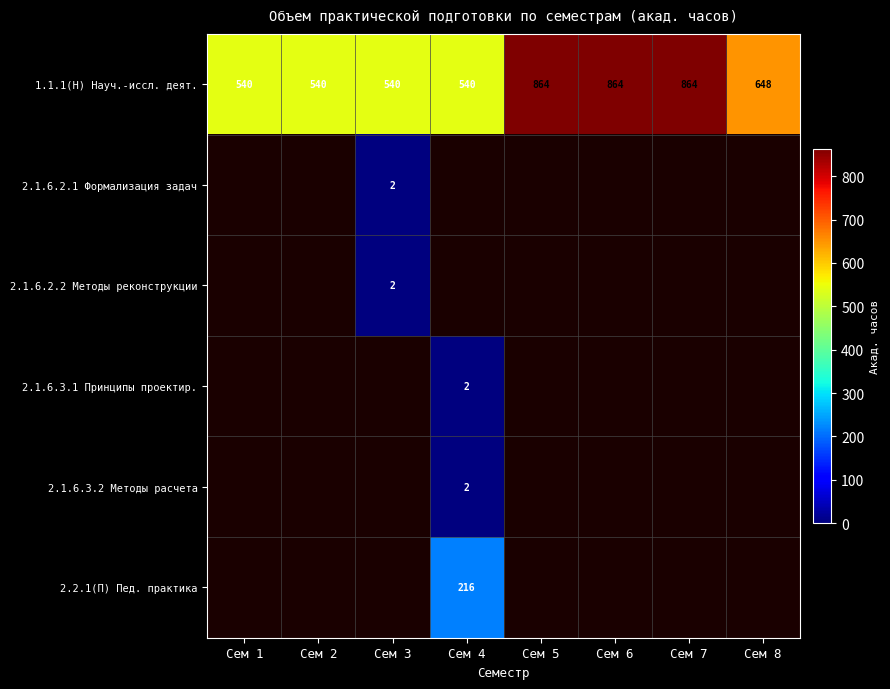

The 1.1.1(H) Науч.-иссл. деят. series shows 721 at Сем 1. True or false?

False